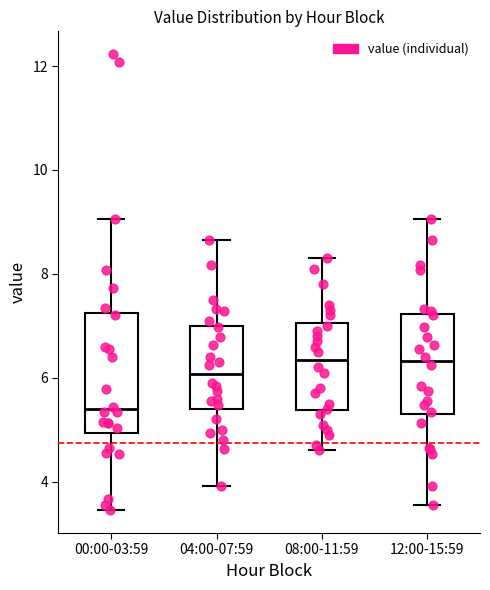

Reading left to right, read every box against the y-axis: the position of its median line, the range the box covers, and the ends of its whiskers. The values are not printed on the chart, so give them approximately, as read against the axis.

00:00-03:59: median 5.4, box 5.0 to 7.2, whiskers 3.4 to 9.0
04:00-07:59: median 6.0, box 5.4 to 7.0, whiskers 4.0 to 8.6
08:00-11:59: median 6.4, box 5.4 to 7.0, whiskers 4.6 to 8.4
12:00-15:59: median 6.4, box 5.2 to 7.2, whiskers 3.6 to 9.0